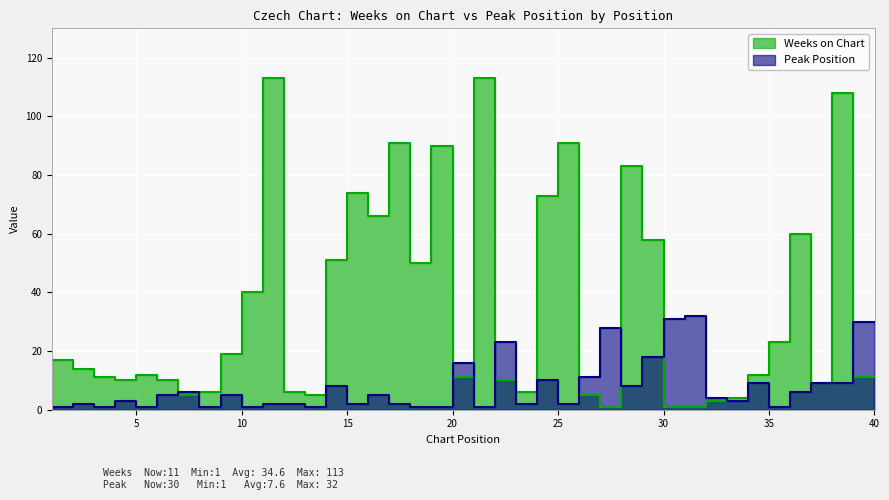

How many data points in Weeks on Chart are above 12?

19